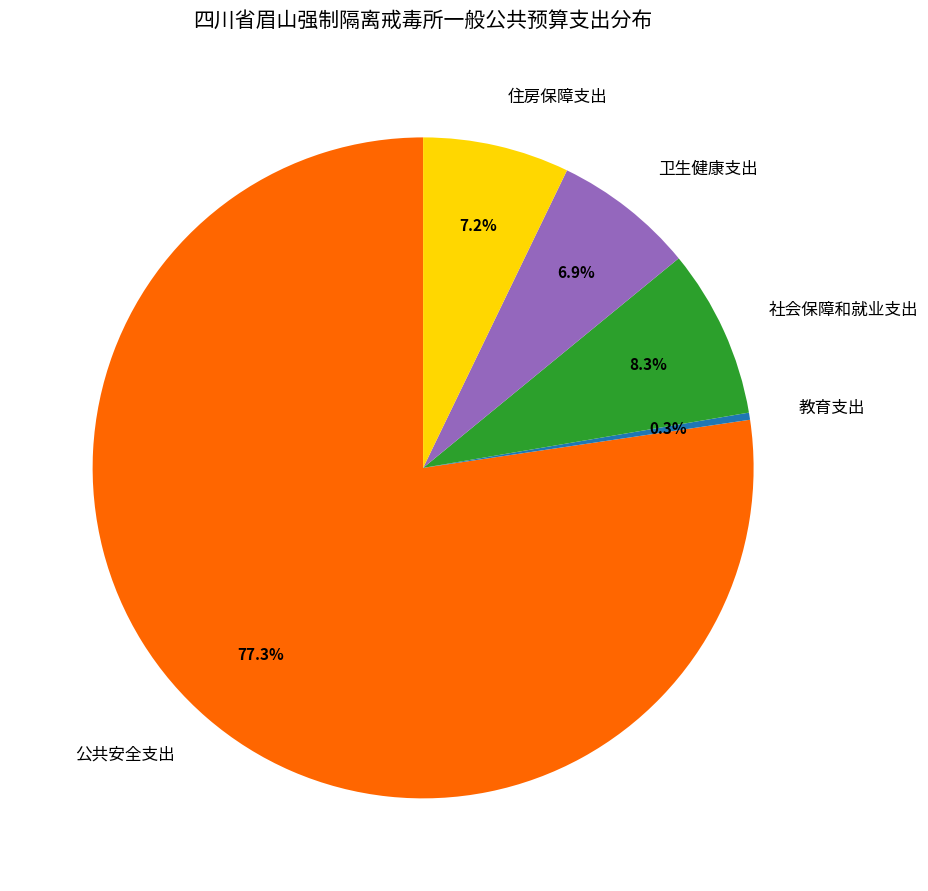

To the nearest percent, what percentage of the pie is 社会保障和就业支出?

8%